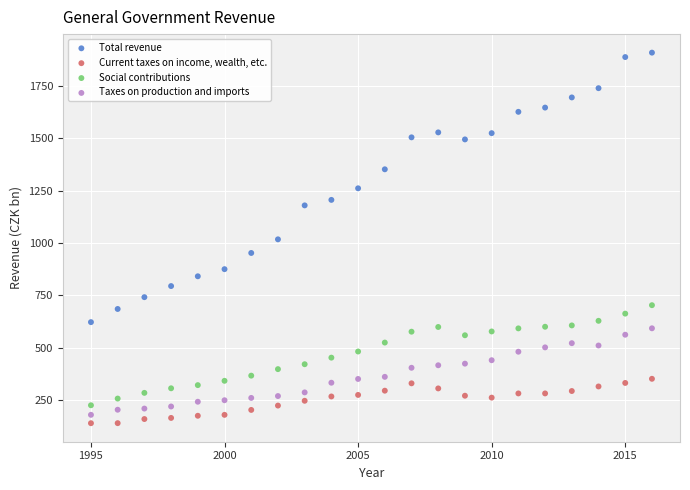

Which series has the widest spread of Y values?

Total revenue